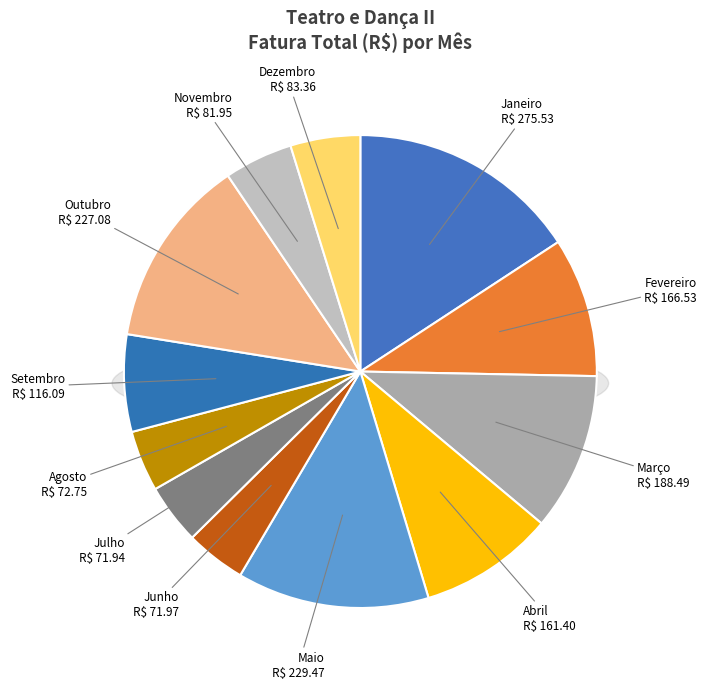

How many slices are in this pie chart?

12